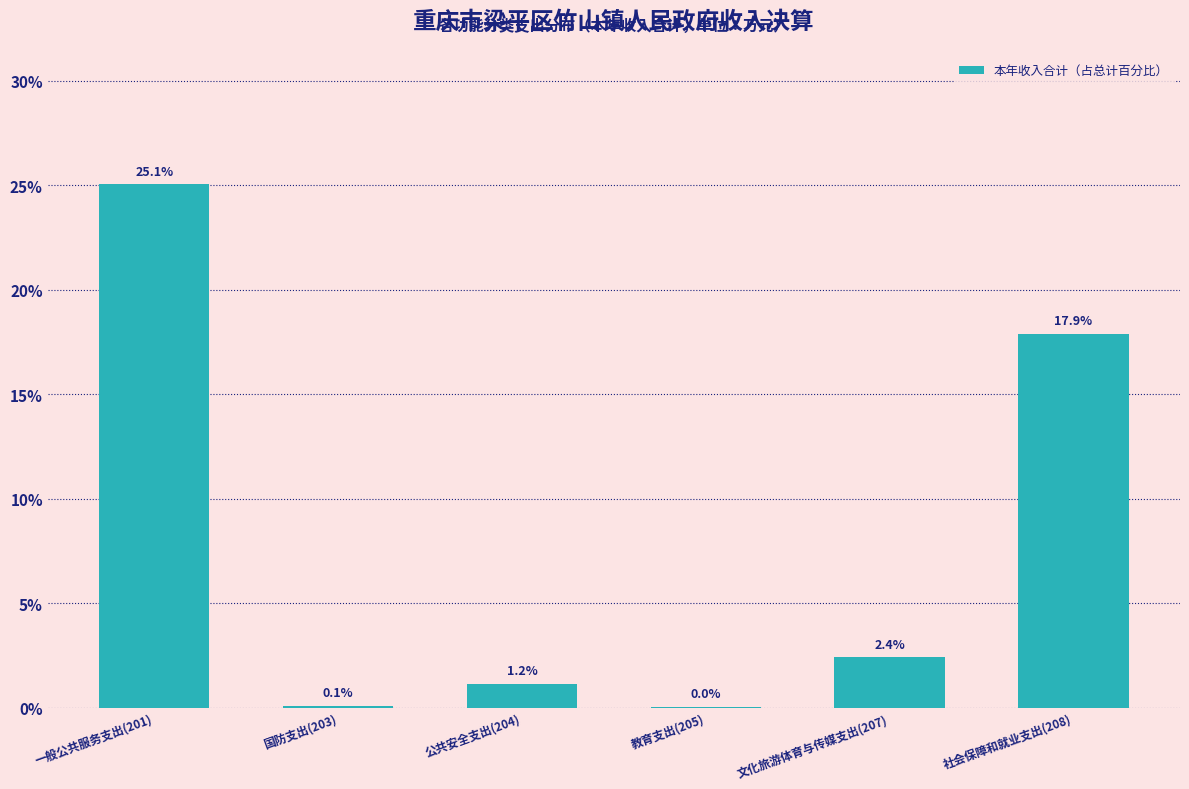

What is the change in value from 教育支出(205) to 社会保障和就业支出(208)?

+17.9